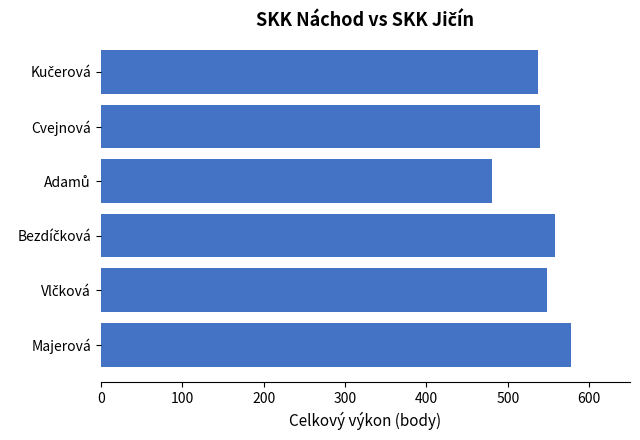

True or false: the data shows 539 at Cvejnová.

True